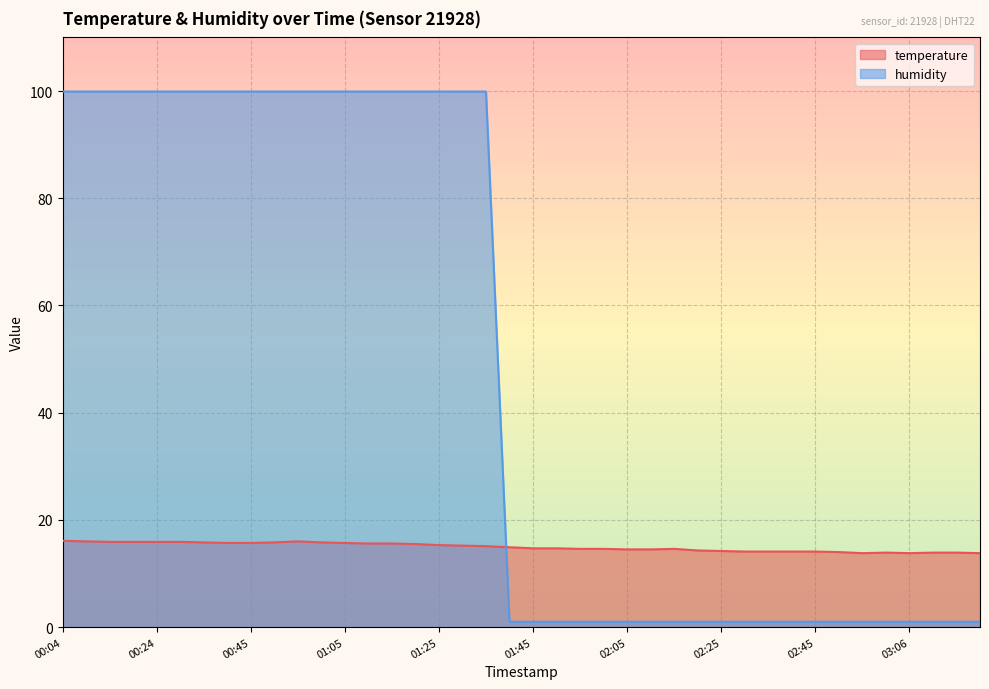

Which series has the widest spread of values?

humidity